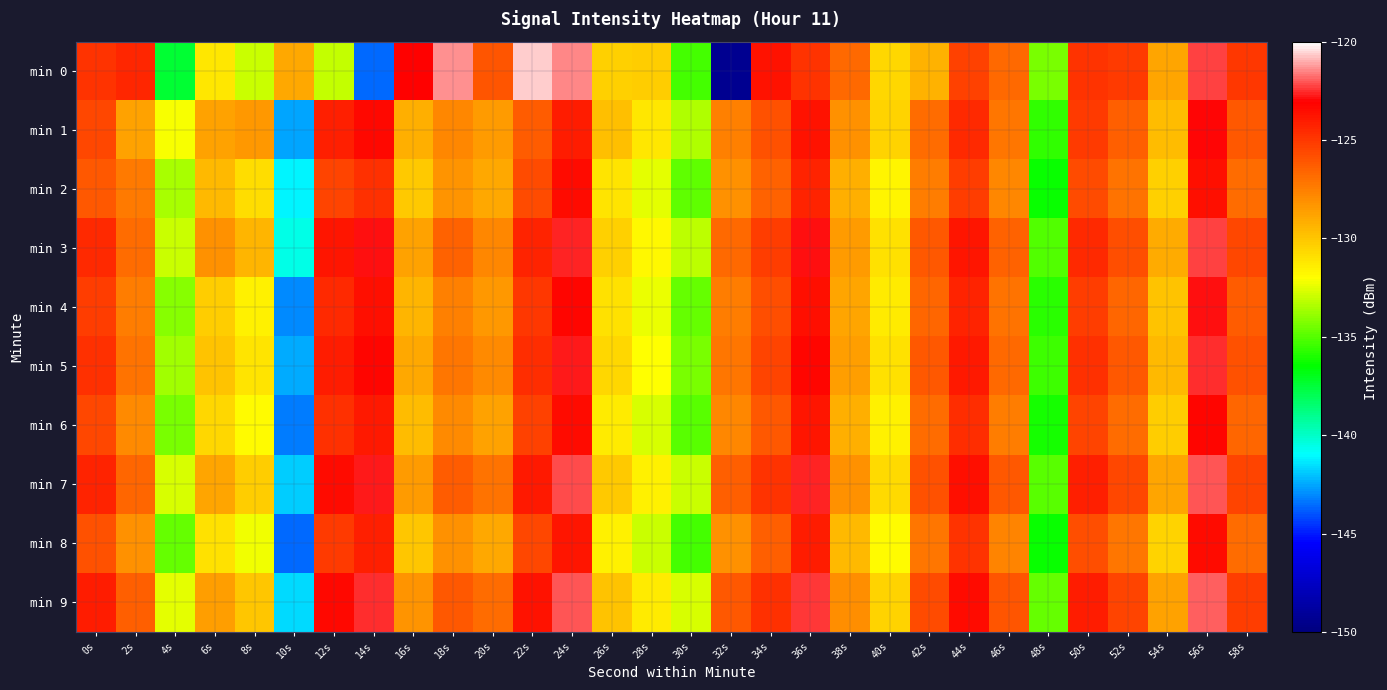

List the series in order of their peak value, highest first.

min 0, min 9, min 7, min 3, min 5, min 4, min 1, min 6, min 2, min 8